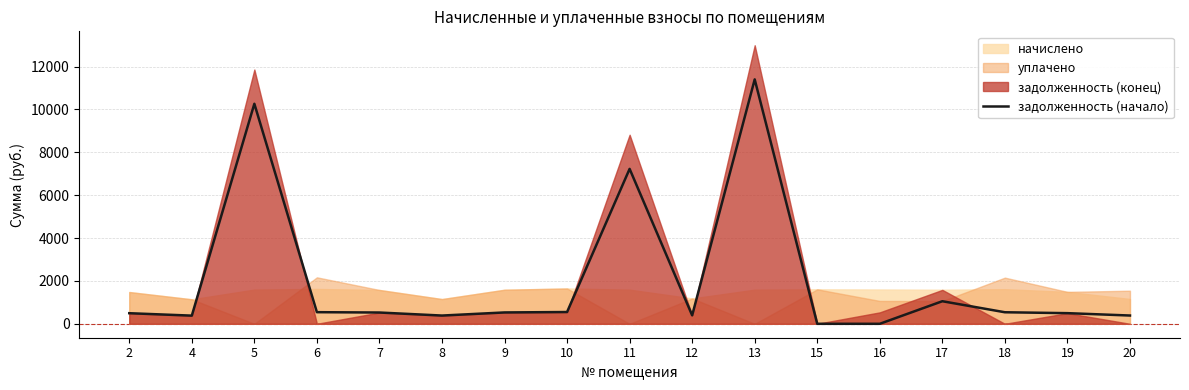

Reading left to right, what are all the values shown in this chart?

494.1	381.0	10266.3	542.0	526.0	384.7	529.8	549.4	7227.8	394.5	11403.0	0.0	0.0	1052.8	538.3	496.5	385.9